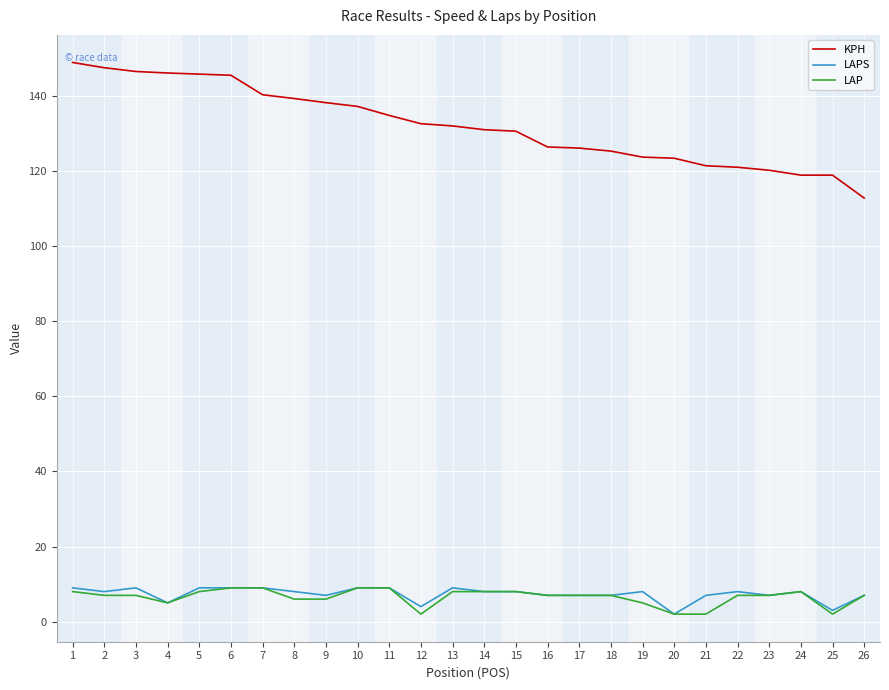

How many lines are shown in the chart?

3